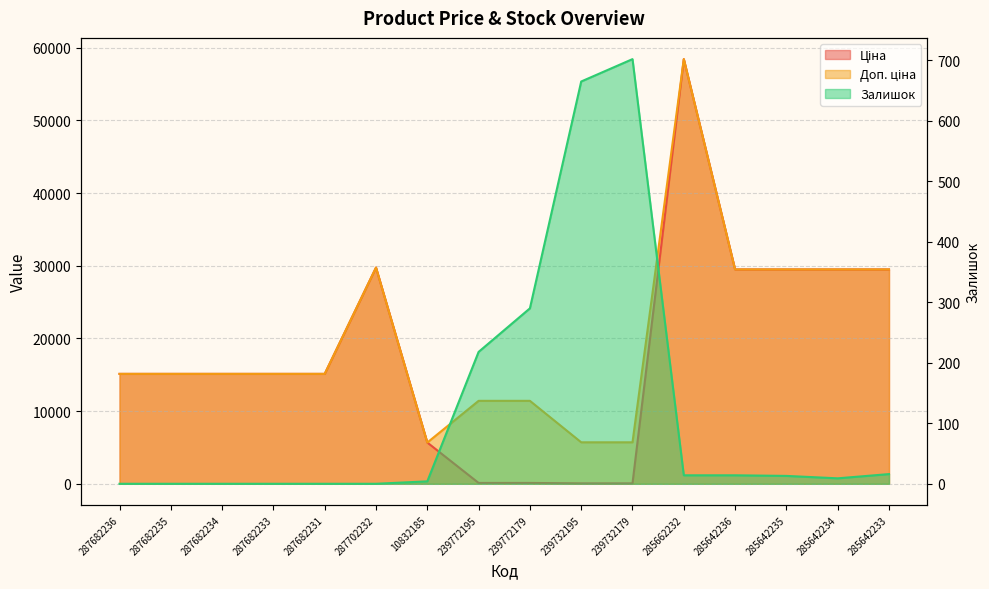

What is the value of the Залишок point at the 8th from the left?

218.0